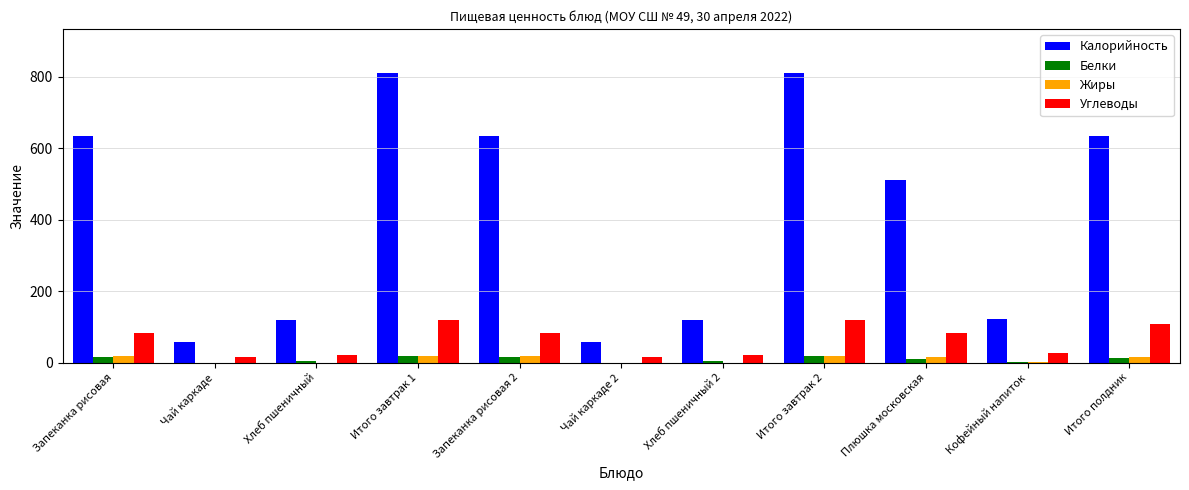

Which series has the largest total across all categories?

Калорийность